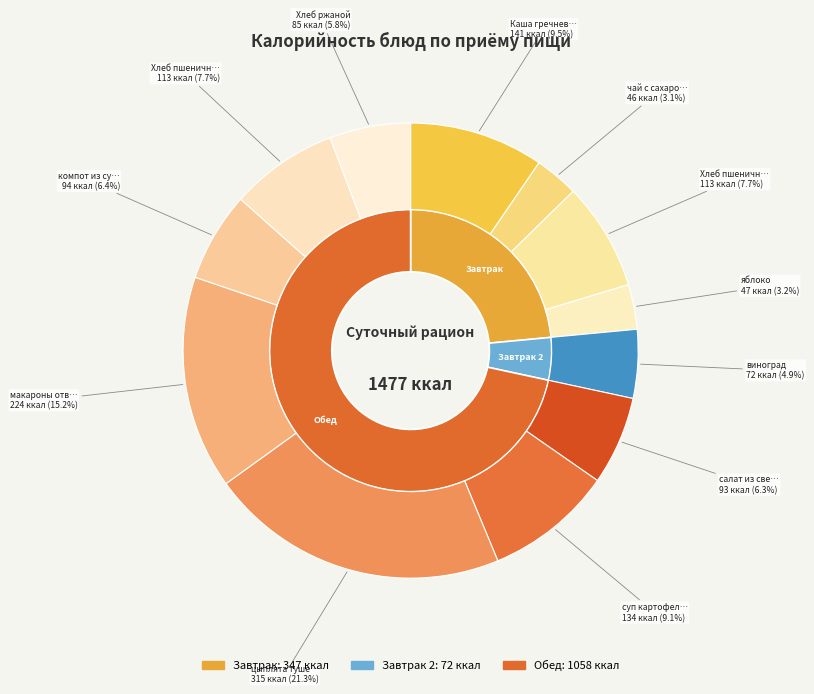

To the nearest percent, what portion does Хлеб пшеничный (завтрак) represent?

8%